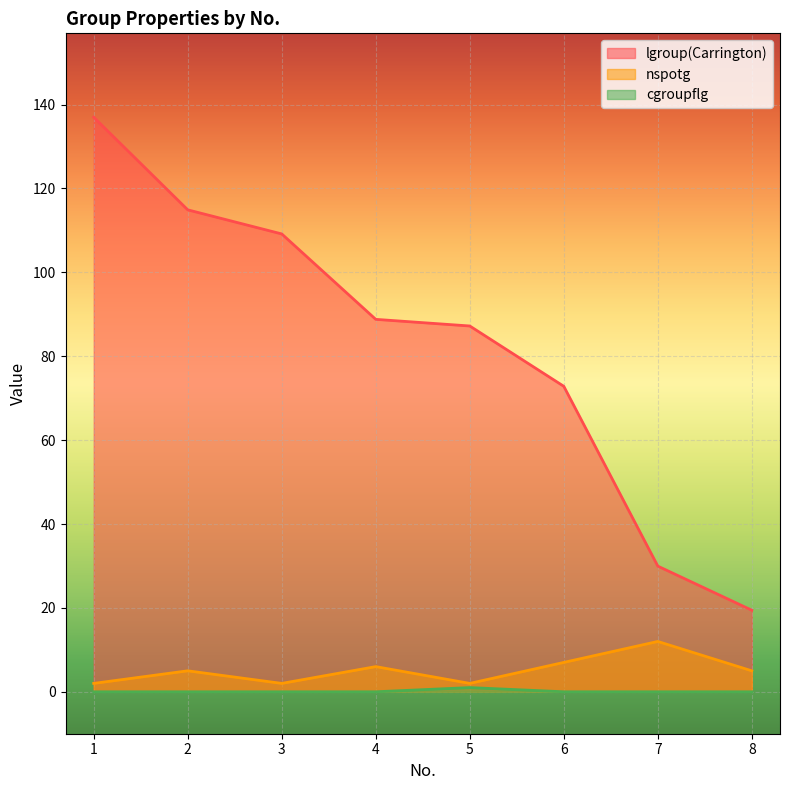

The value of lgroup(Carrington) at 3 is 178.7. True or false?

False